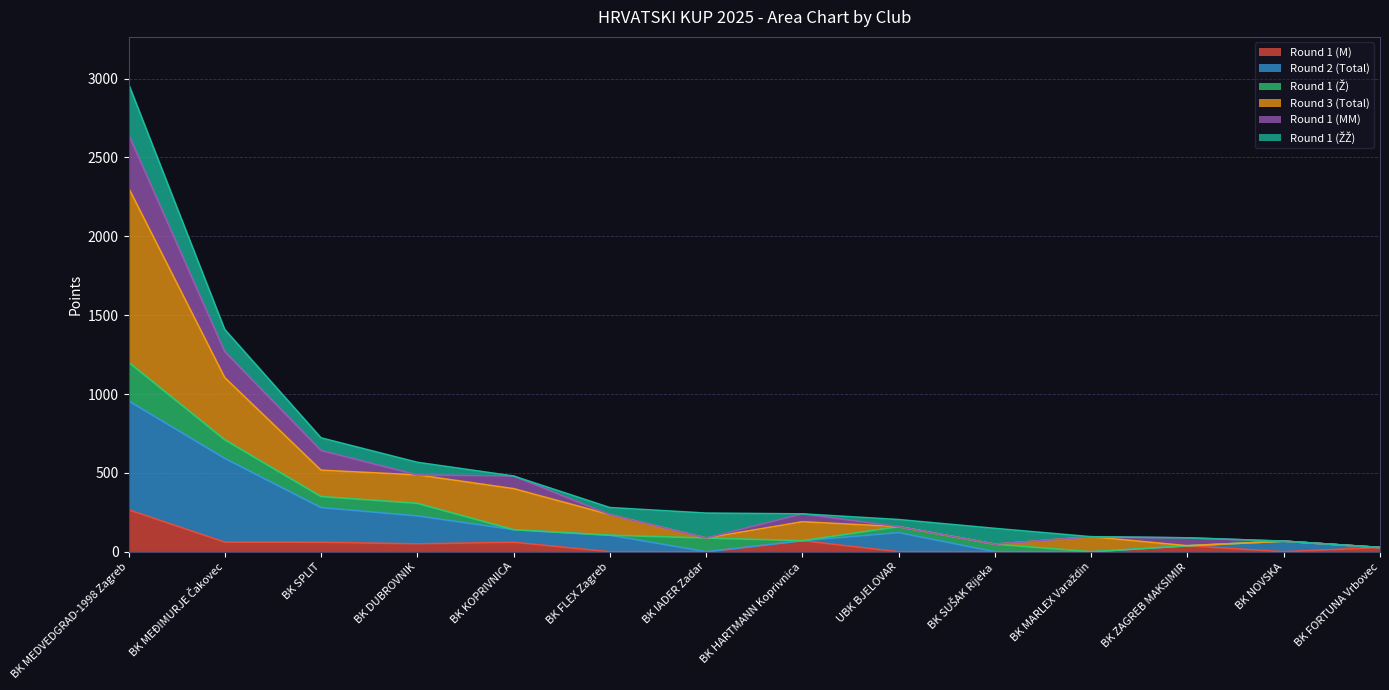

The Round 2 (Total) series shows 10 at BK FORTUNA Vrbovec. True or false?

False